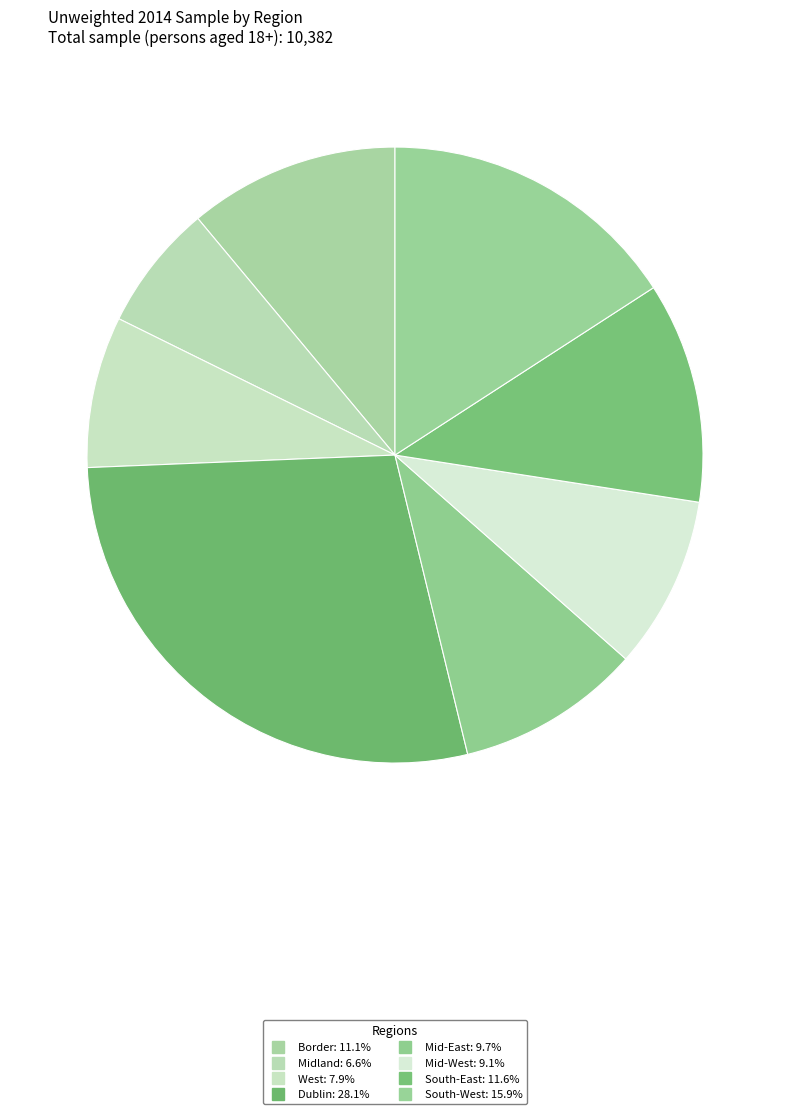

How many slices are in this pie chart?

8